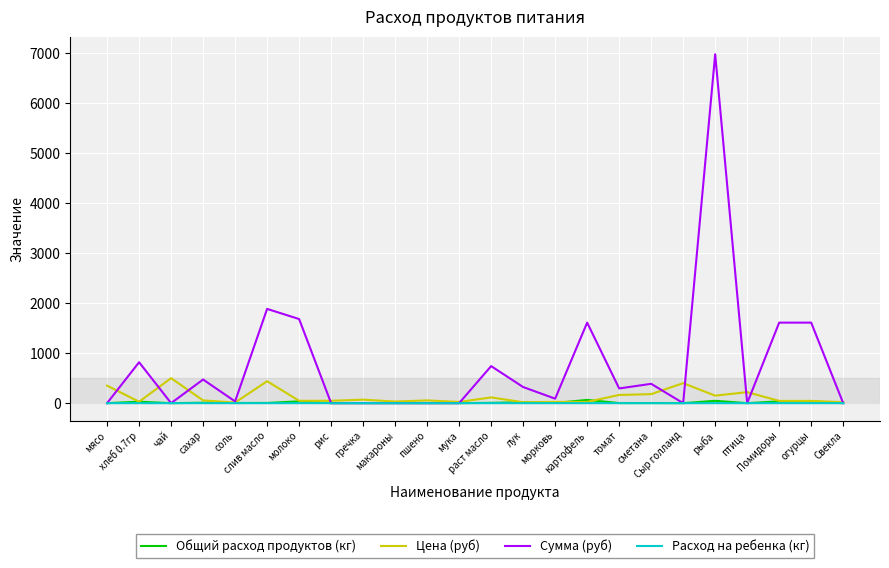

Where is the first local maximum for Цена (руб)?

чай